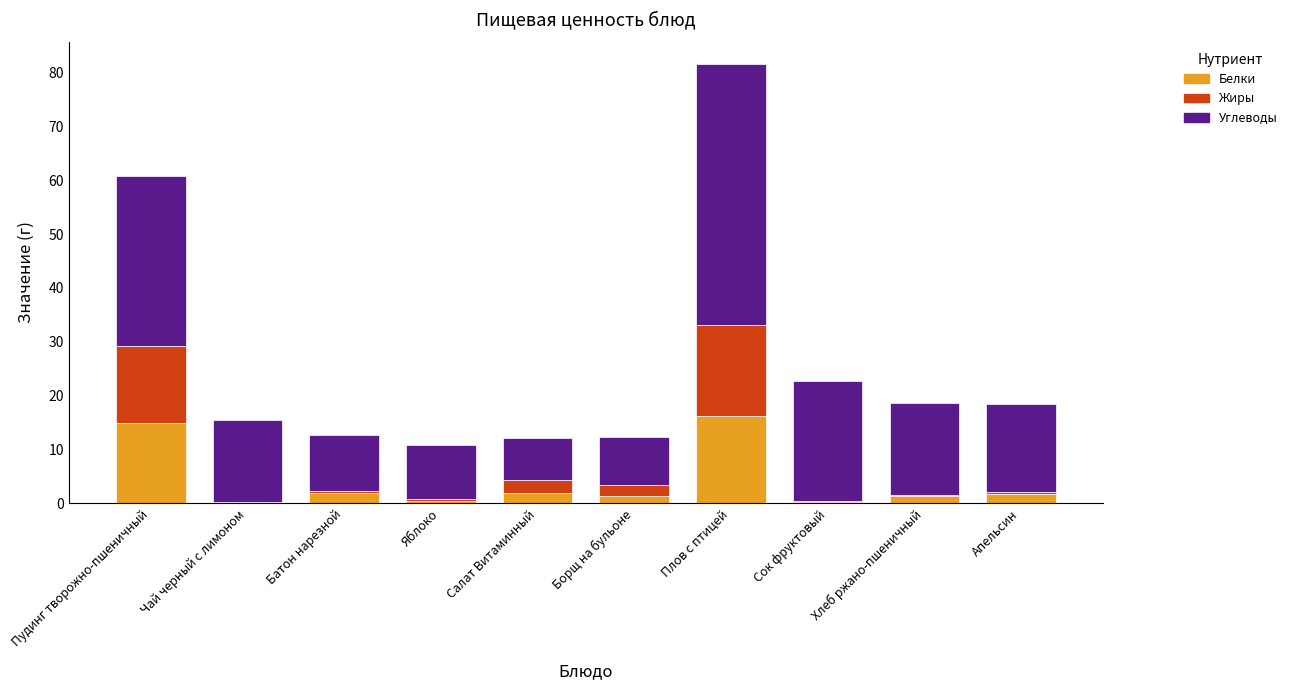

What is the total value across all series at Пудинг творожно-пшеничный?

60.8